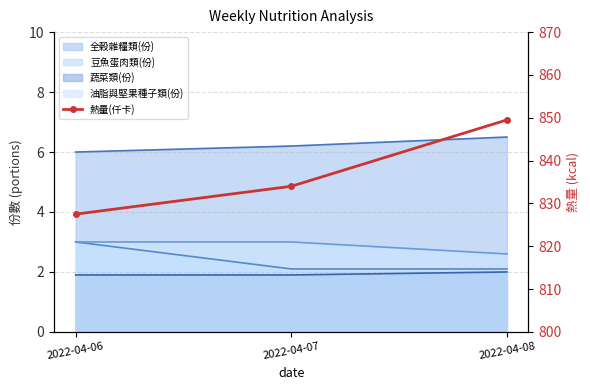

The chart shows a value of 1446.7 at 2022-04-07. True or false?

False